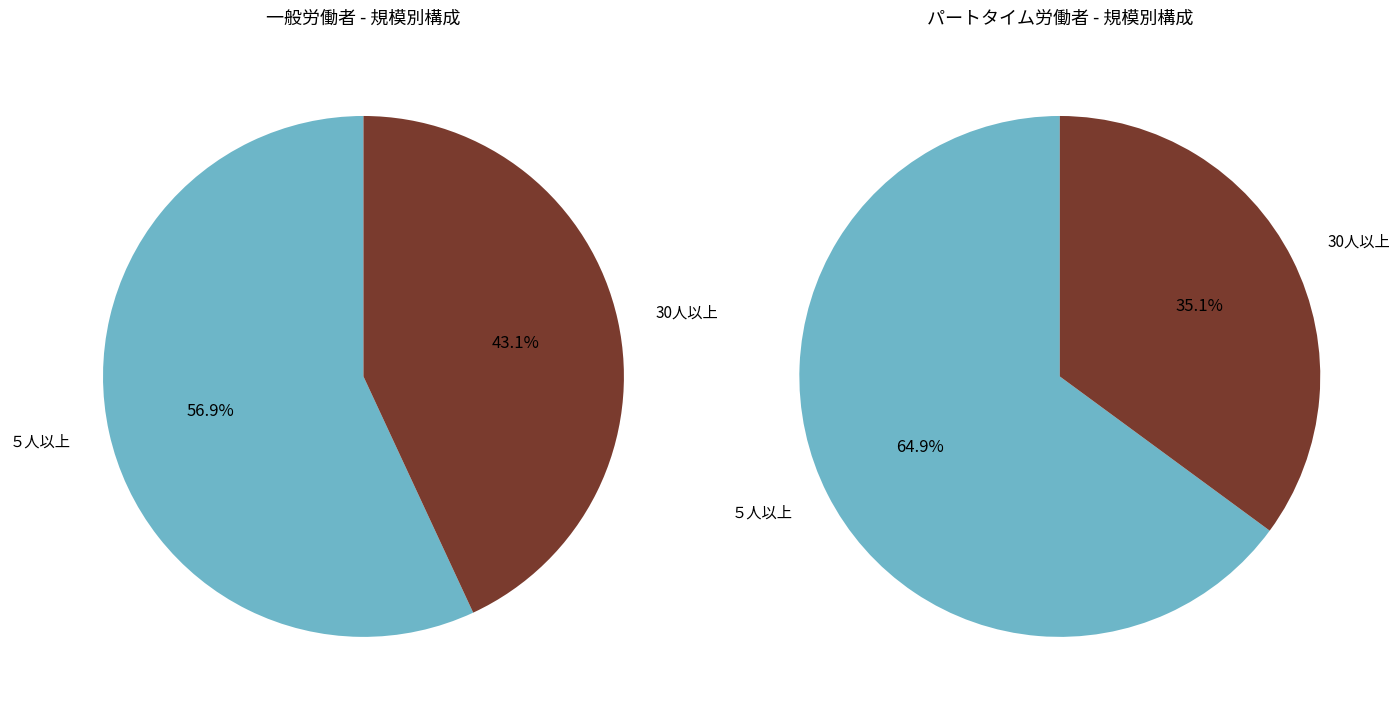

What percentage is the ５人以上 slice, to the nearest percent?

57%